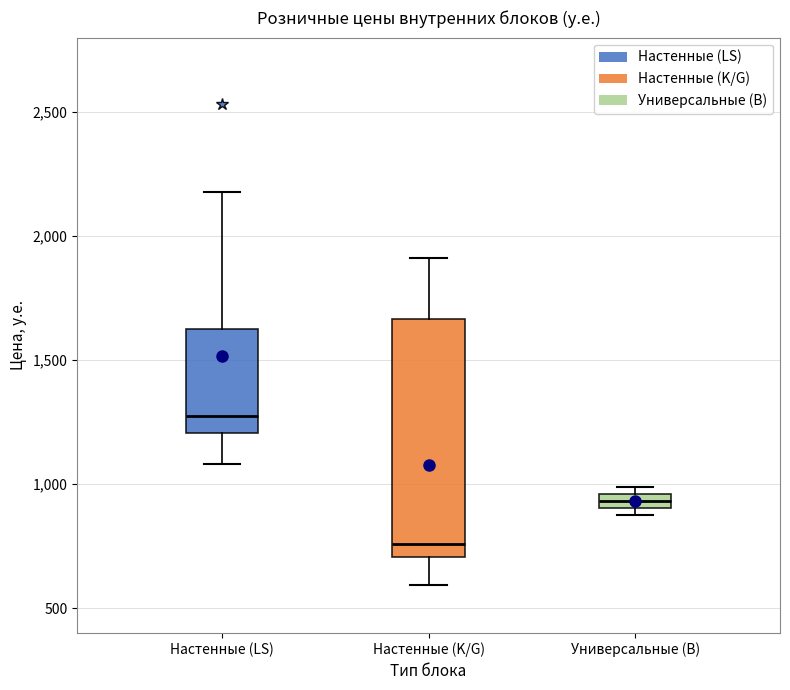

Which box is the tallest, from its lower edge to its upper edge?

Настенные (K/G)